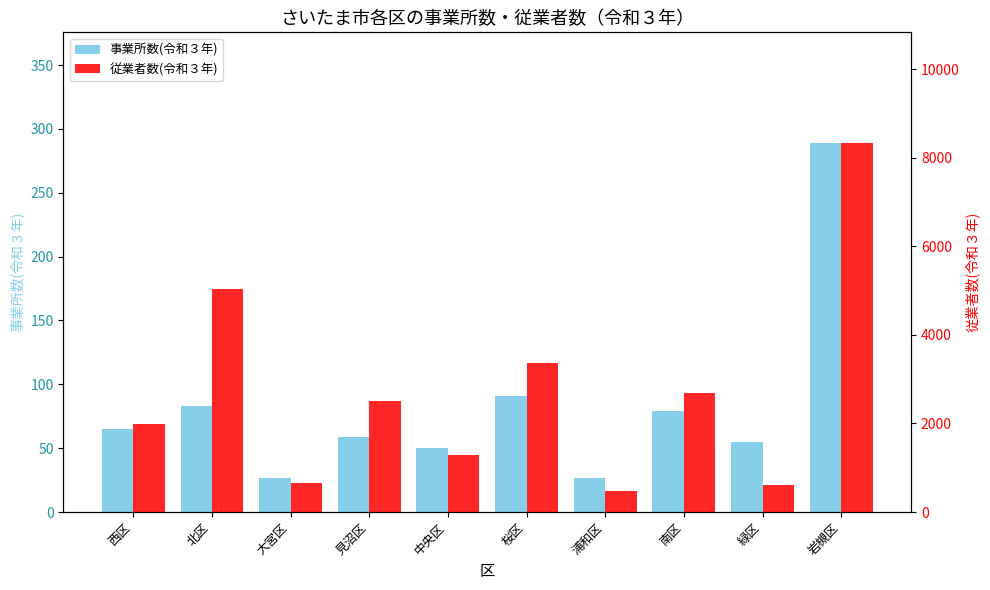

Where does the 従業者数(令和３年) series first go above 2513?

北区